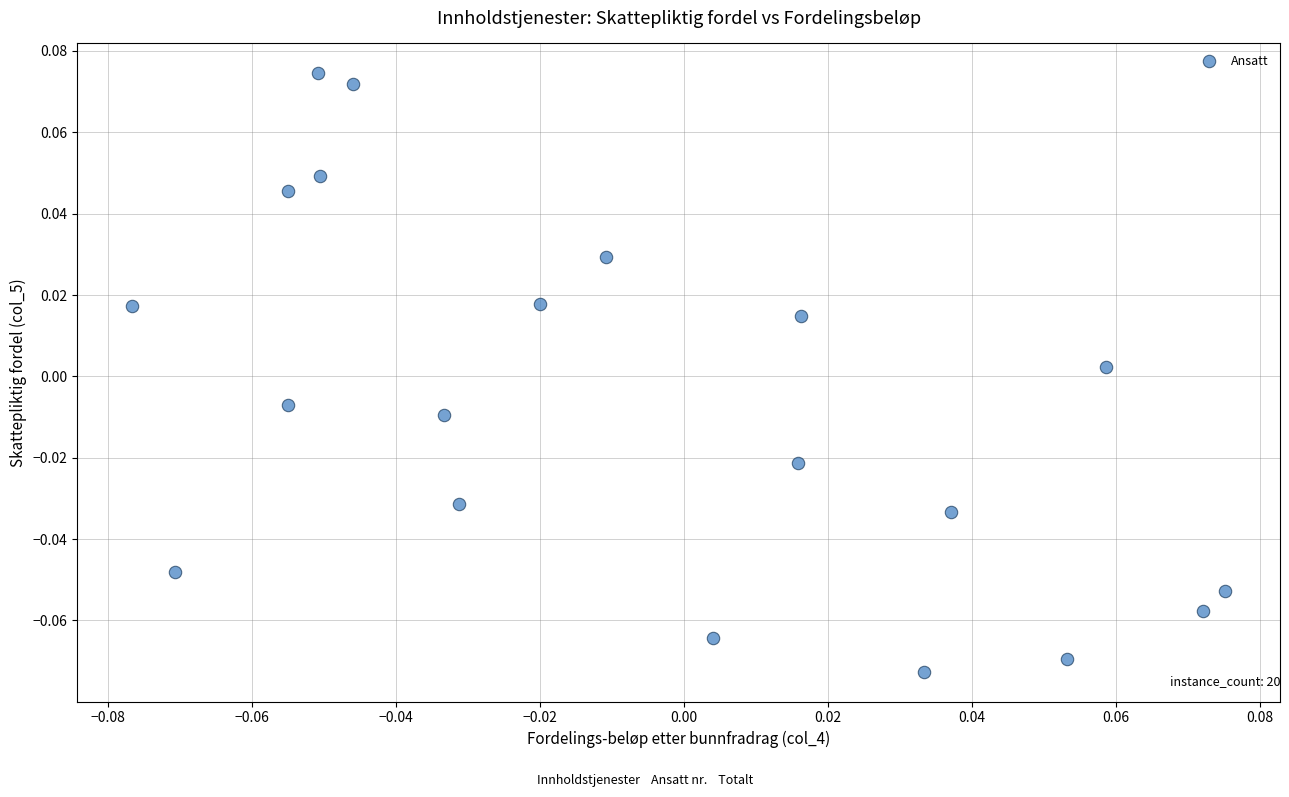

How many points are shown in the scatter plot?

20